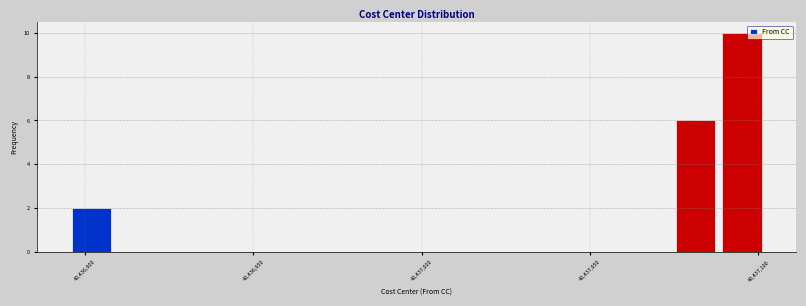

Read against the x-axis, roughly where is the centre of the tallest bar?

40437095